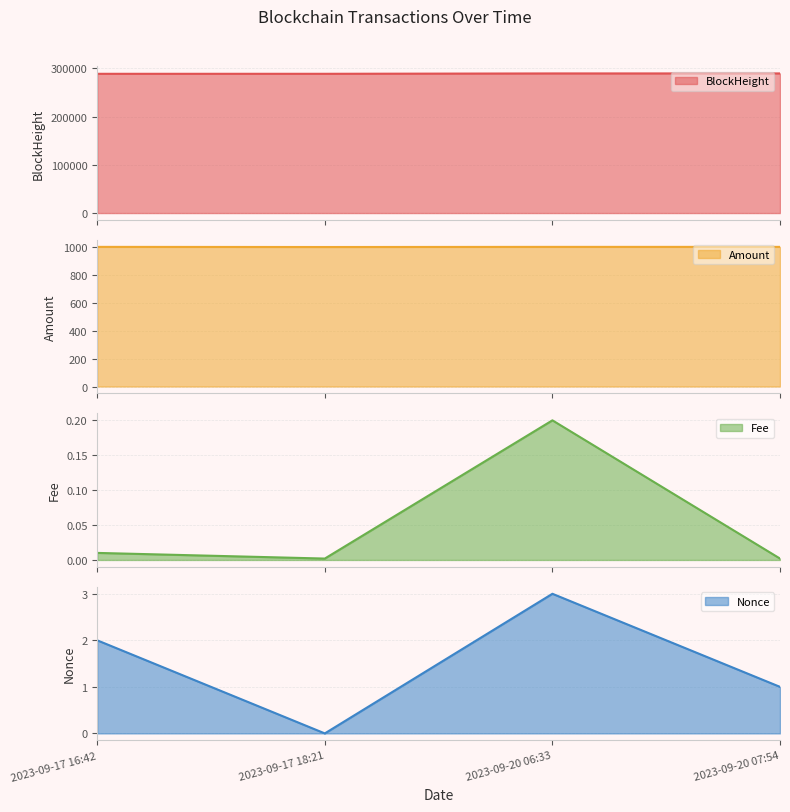

What is the maximum value for BlockHeight?

289233